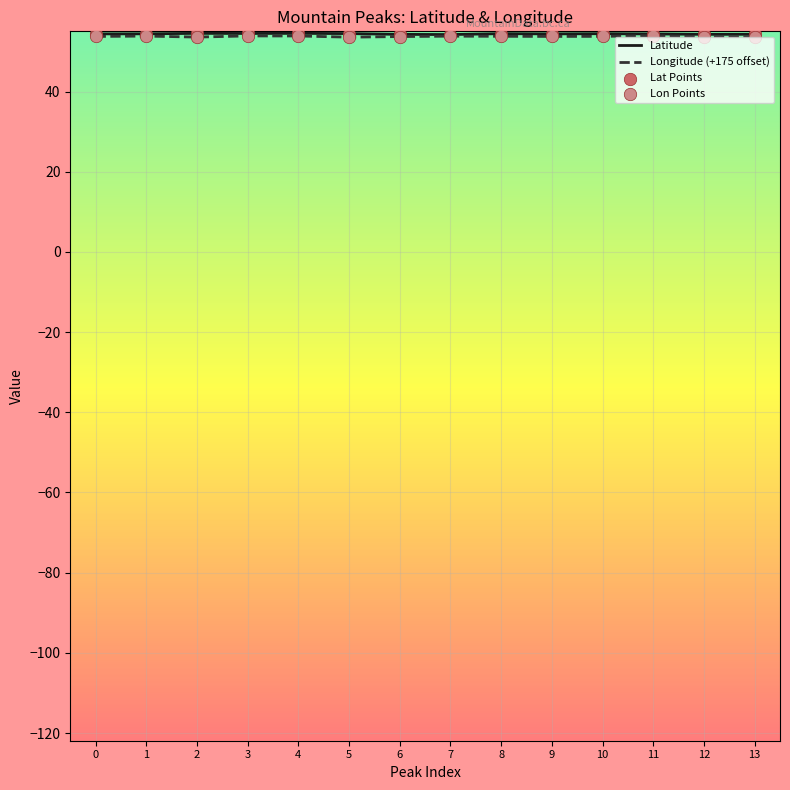

What is the total value across all series at 11?

108.4